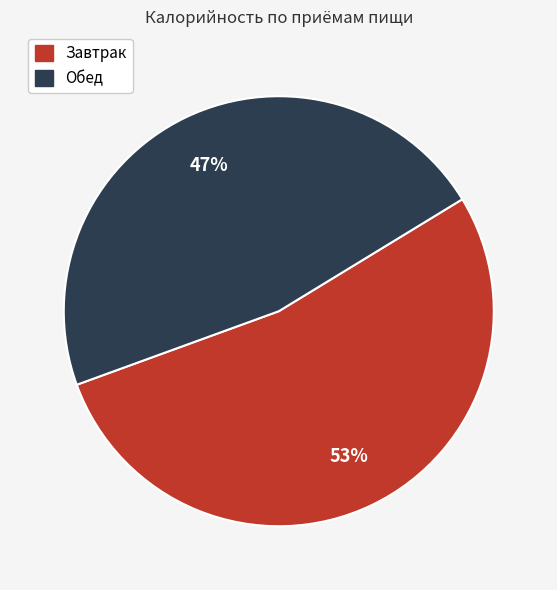

Do Обед and Завтрак together represent more than half of the pie?

Yes